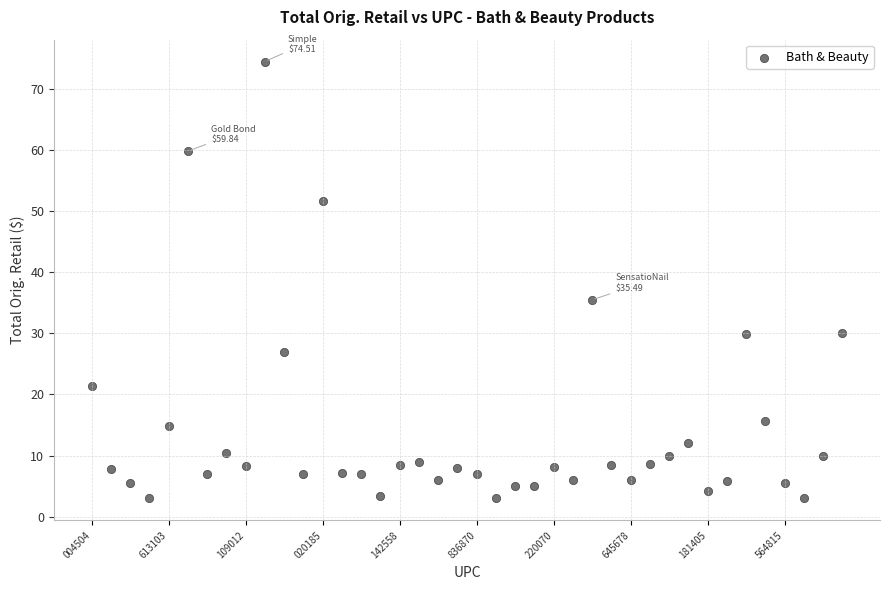

What Y value in the scatter plot is closest to 38?

35.5